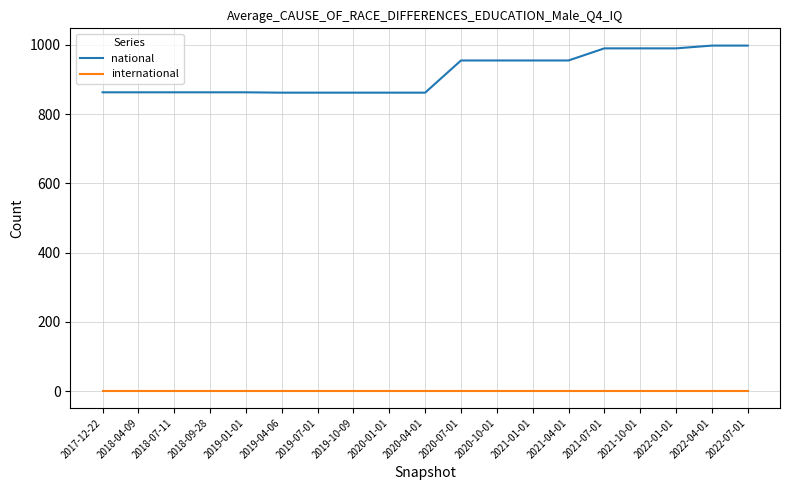

What are all the series names shown in the legend?

national, international